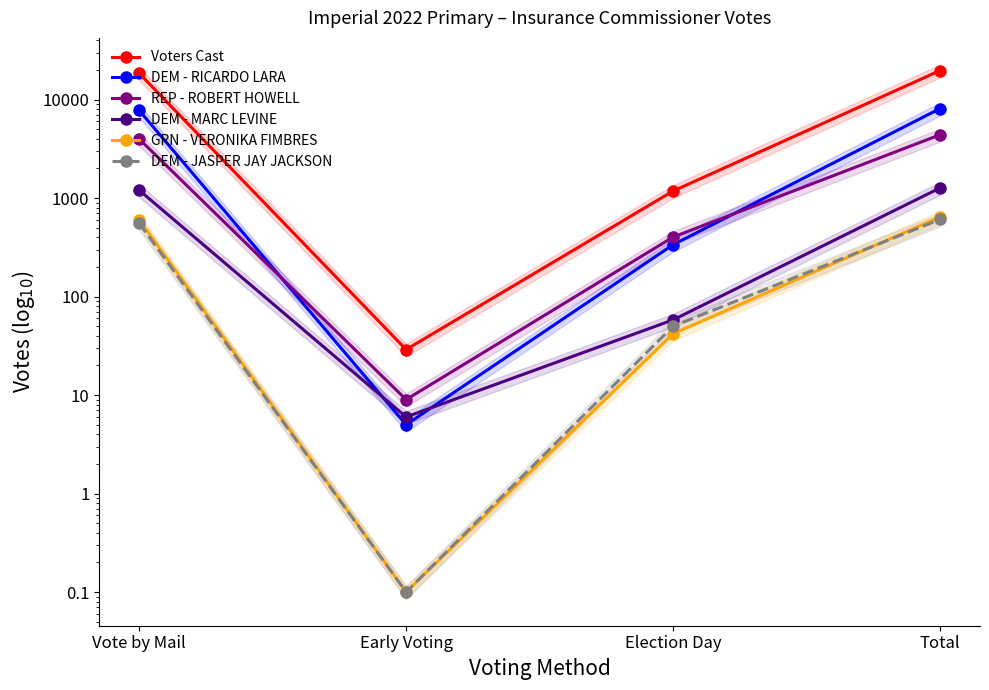

At which category is the sum across all series the highest?

Total